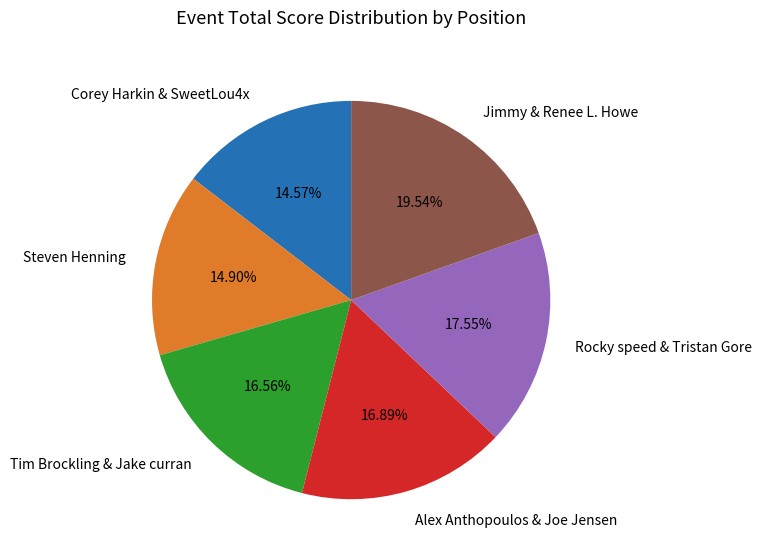

Between Jimmy & Renee L. Howe and Corey Harkin & SweetLou4x, which is larger?

Jimmy & Renee L. Howe